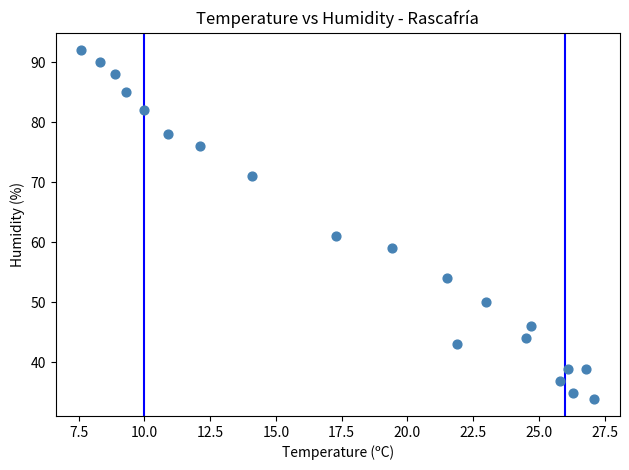

What Y value in the scatter plot is closest to 63?

61